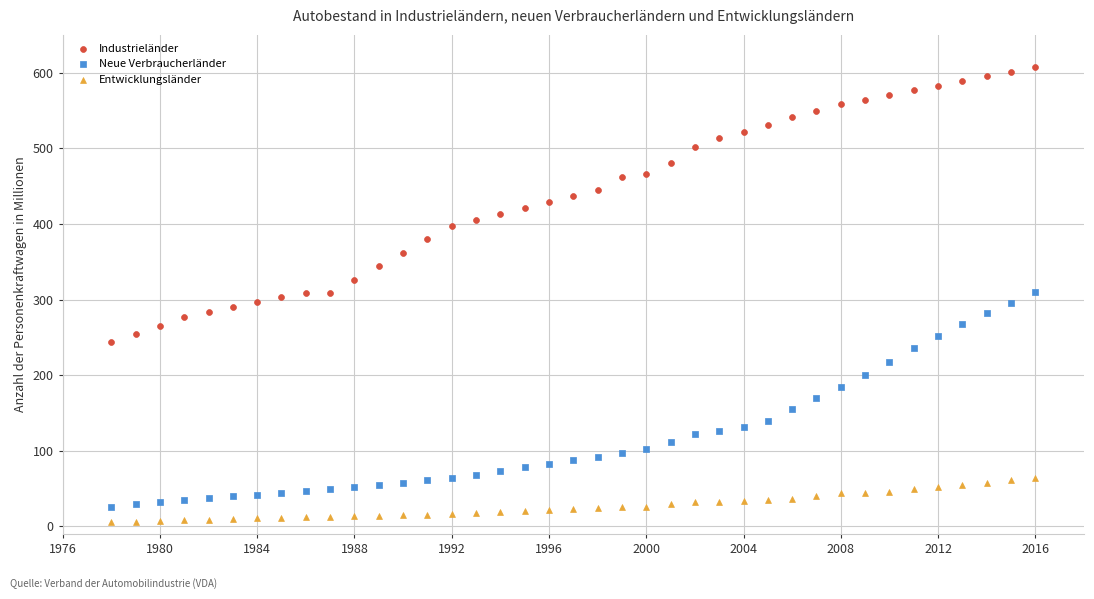

Across all data points, what is the range of X values (max minus min)?

38.0